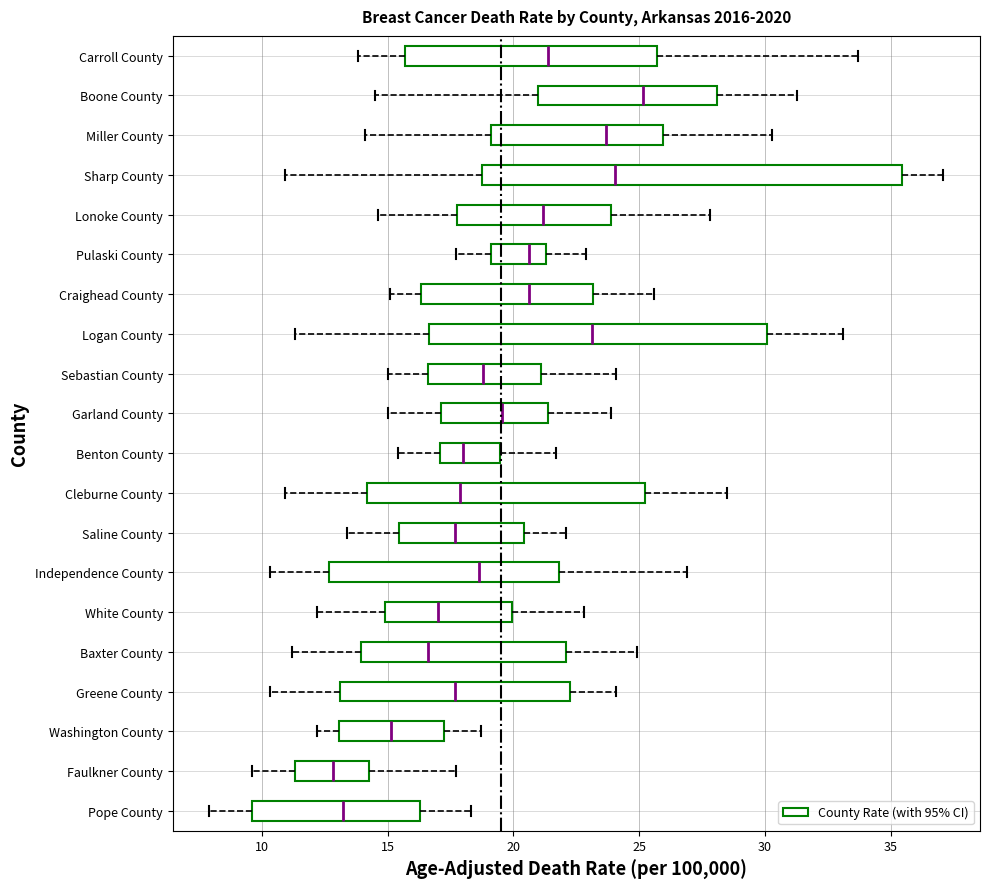

Comparing the boxes themselves (not the whiskers), which one is the widest?

Sharp County